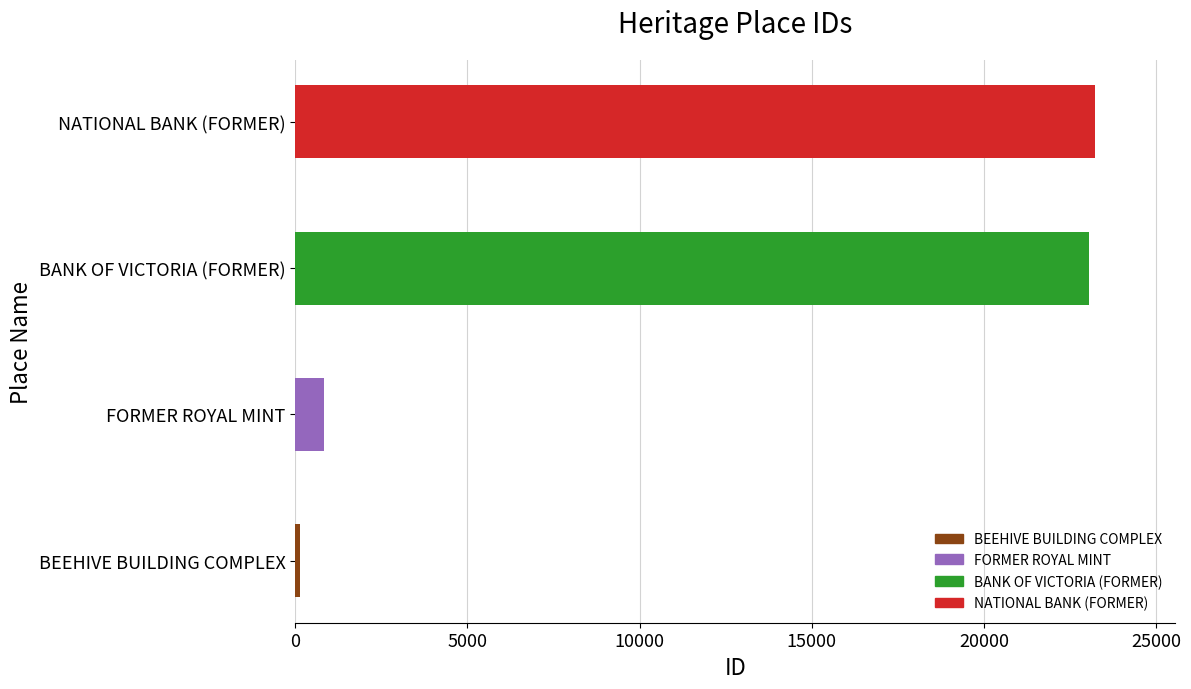

Where is the data nearest to the value 11681?

FORMER ROYAL MINT